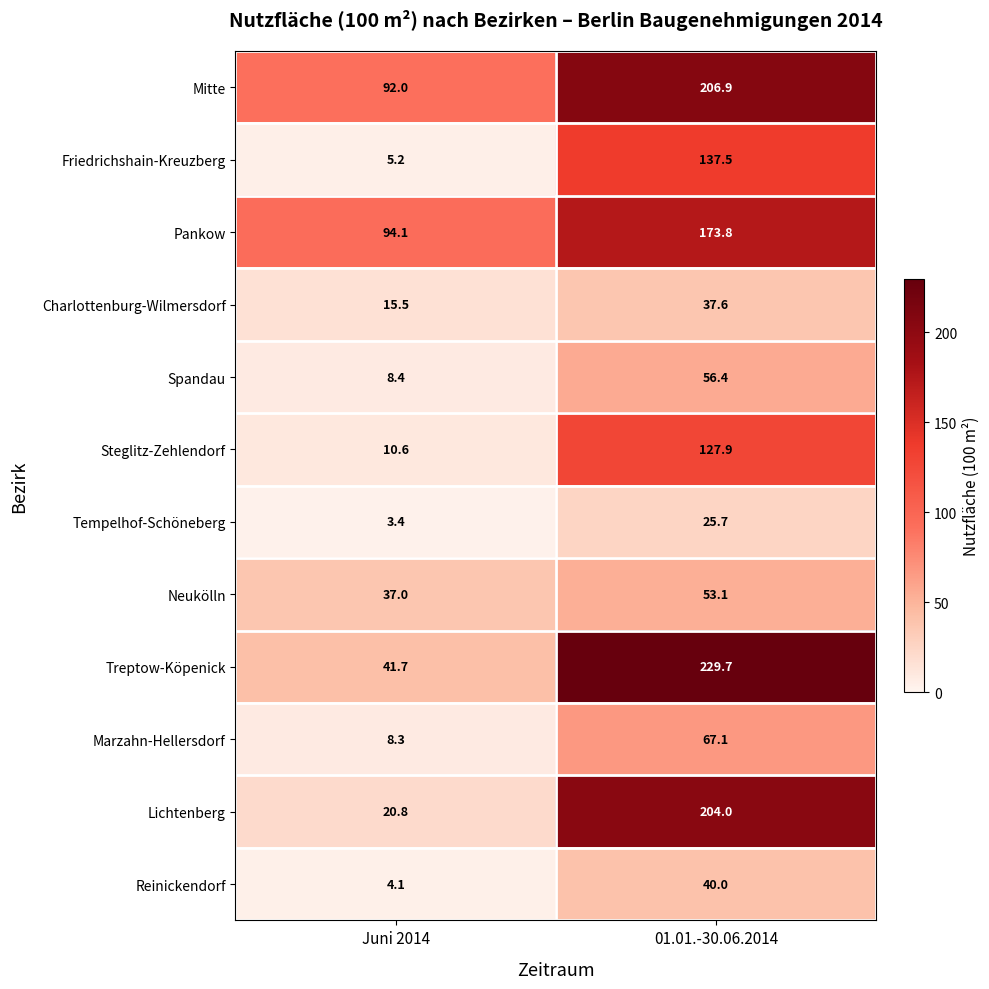

How many data points does each series have?

2